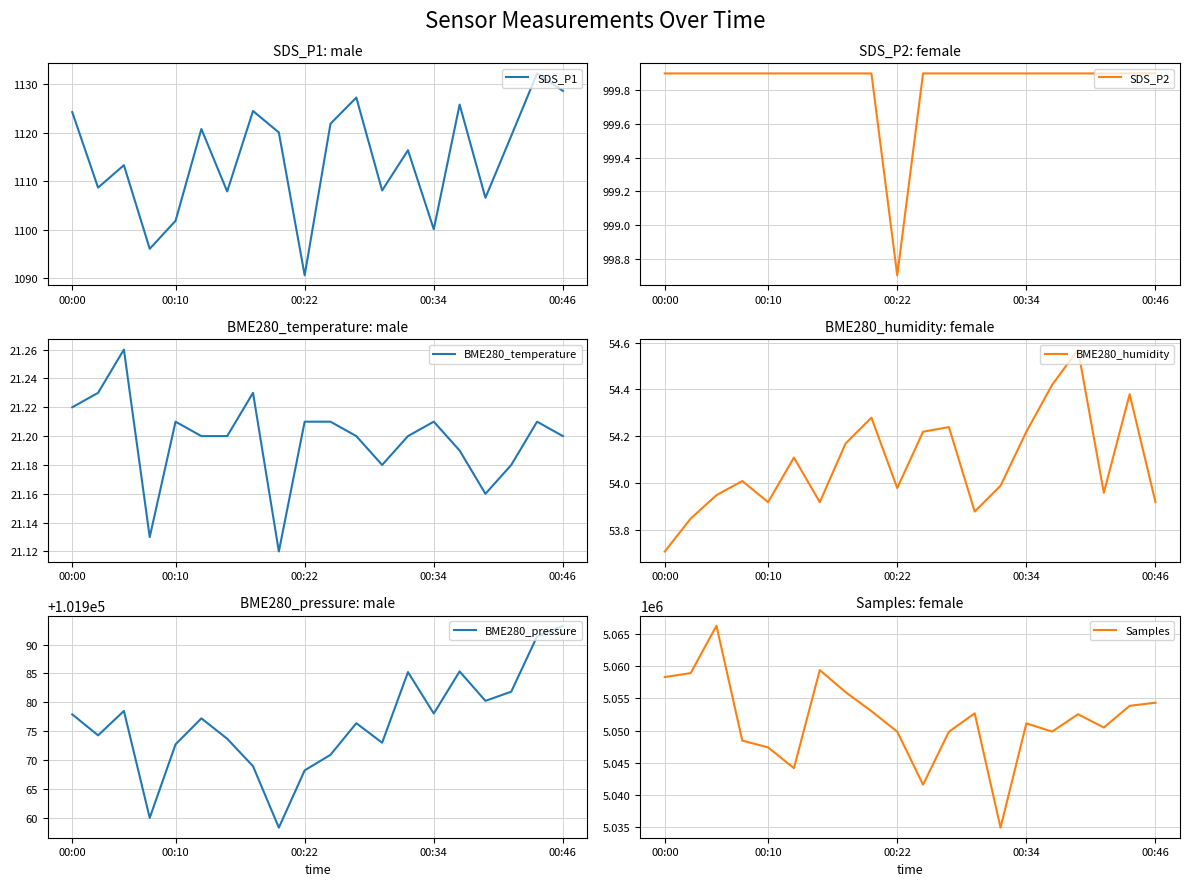

True or false: BME280_temperature and SDS_P2 intersect in this chart.

False